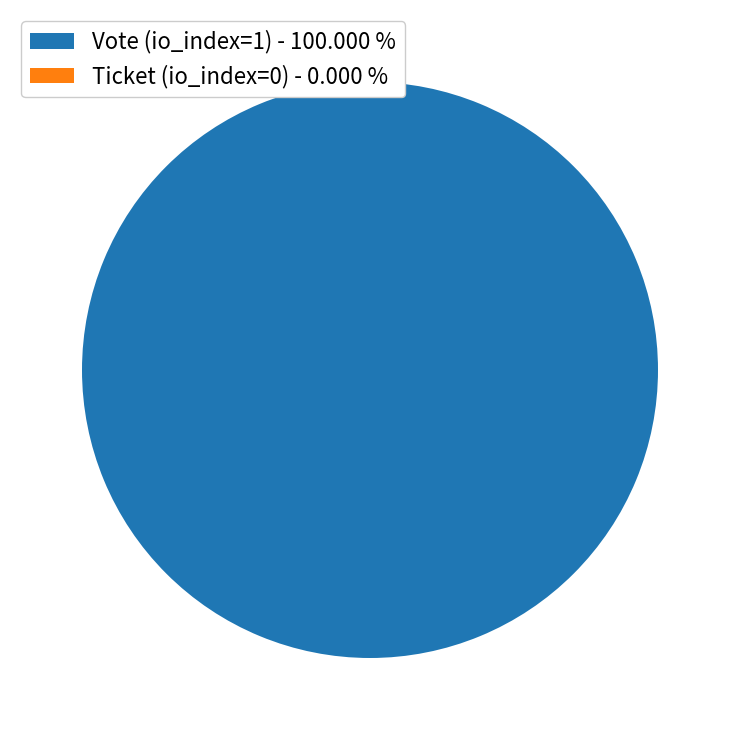

How many slices are in this pie chart?

2